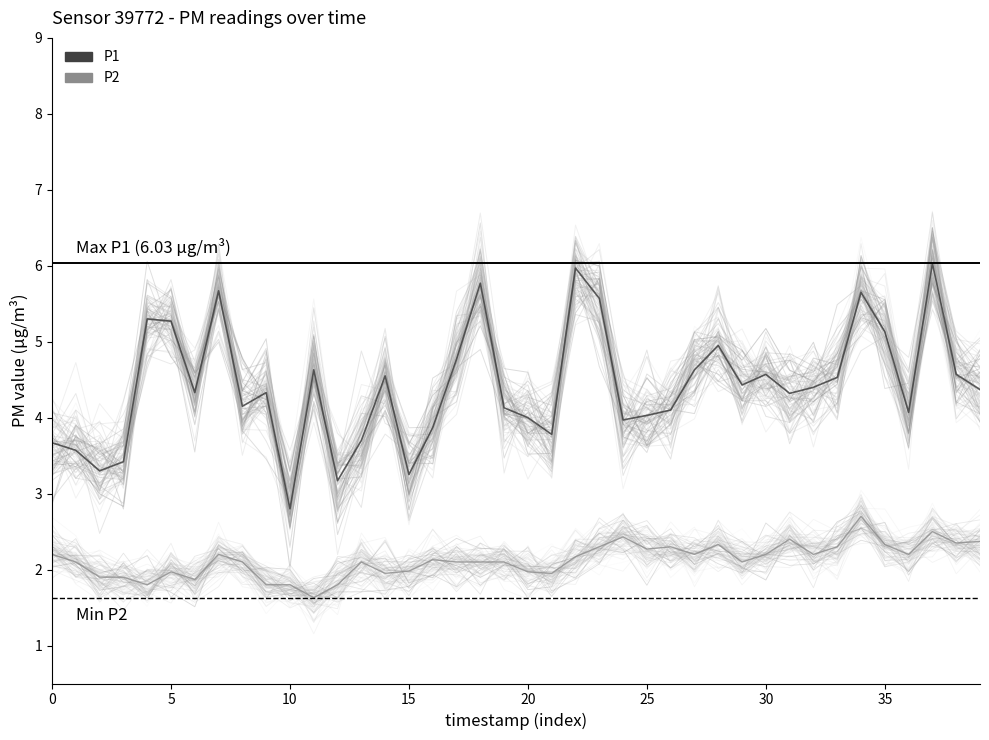

How many data points in P2 are above 2?

27